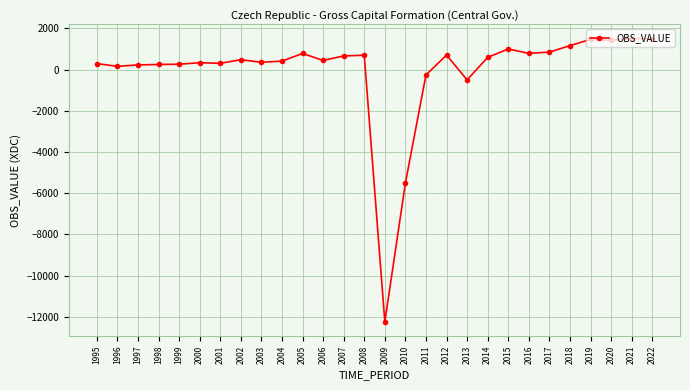

What is the change in value from 2003 to 2016?

+434